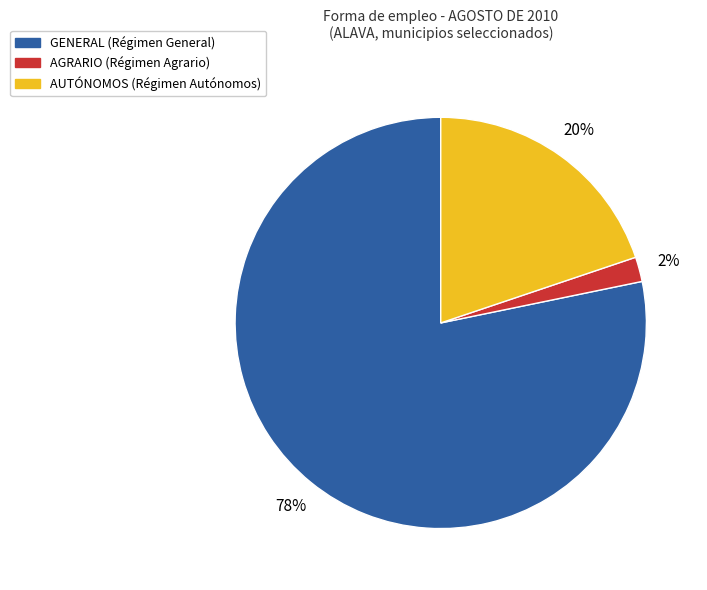

Is there any slice that represents more than half of the pie?

Yes